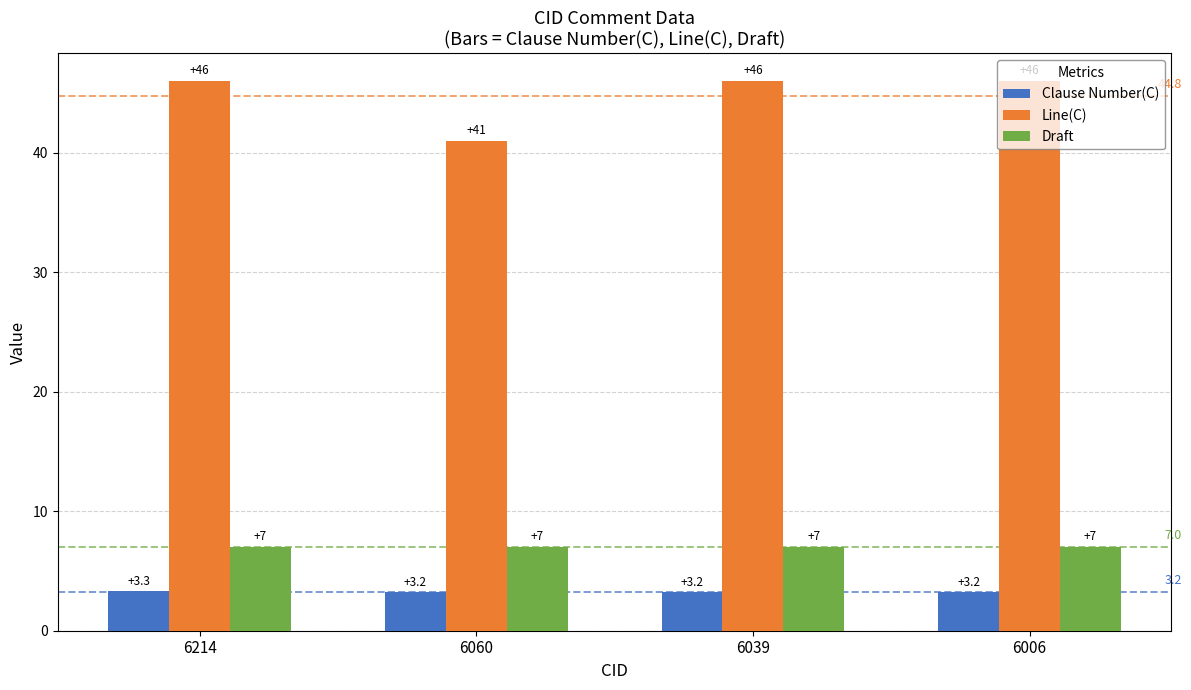

Which category has the highest value in the Clause Number(C) series?

6214